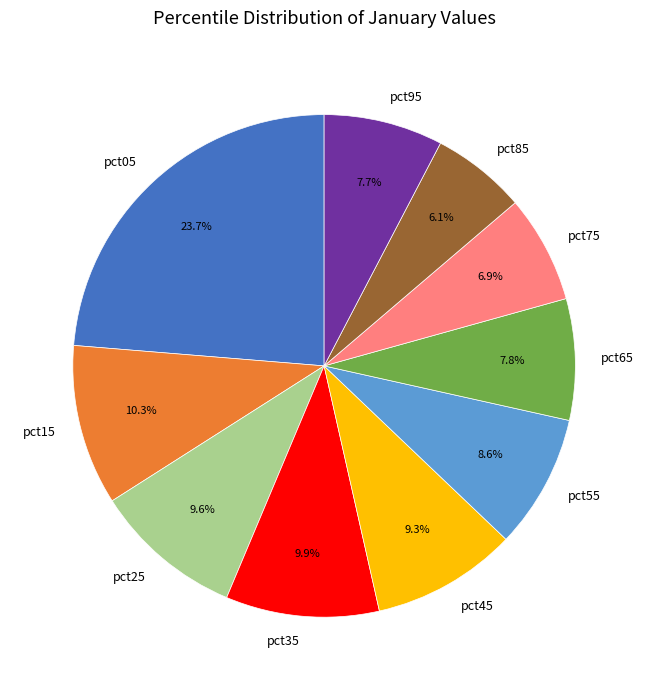

To the nearest percent, what percentage of the pie is pct65?

8%